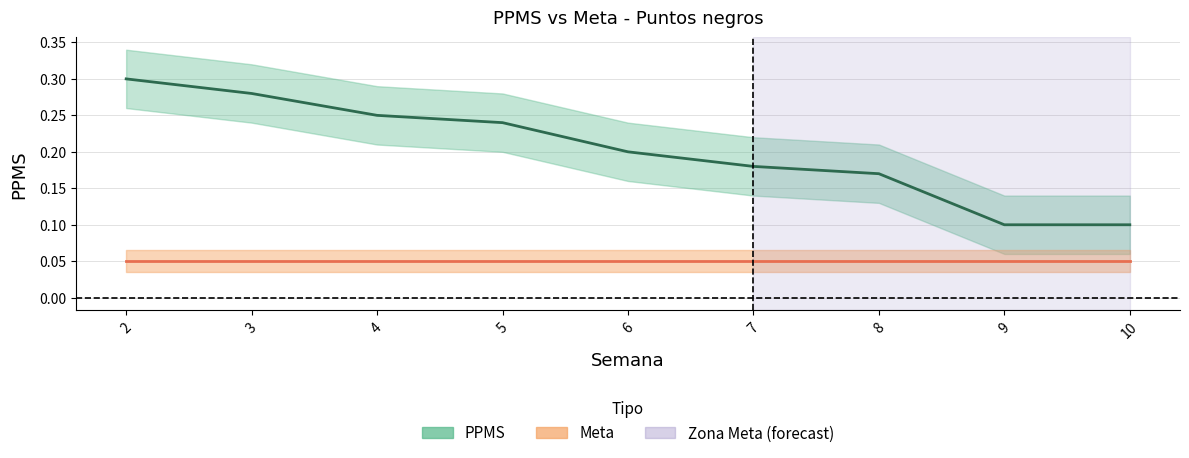

List the series in order of their overall mean, highest first.

PPMS, Meta